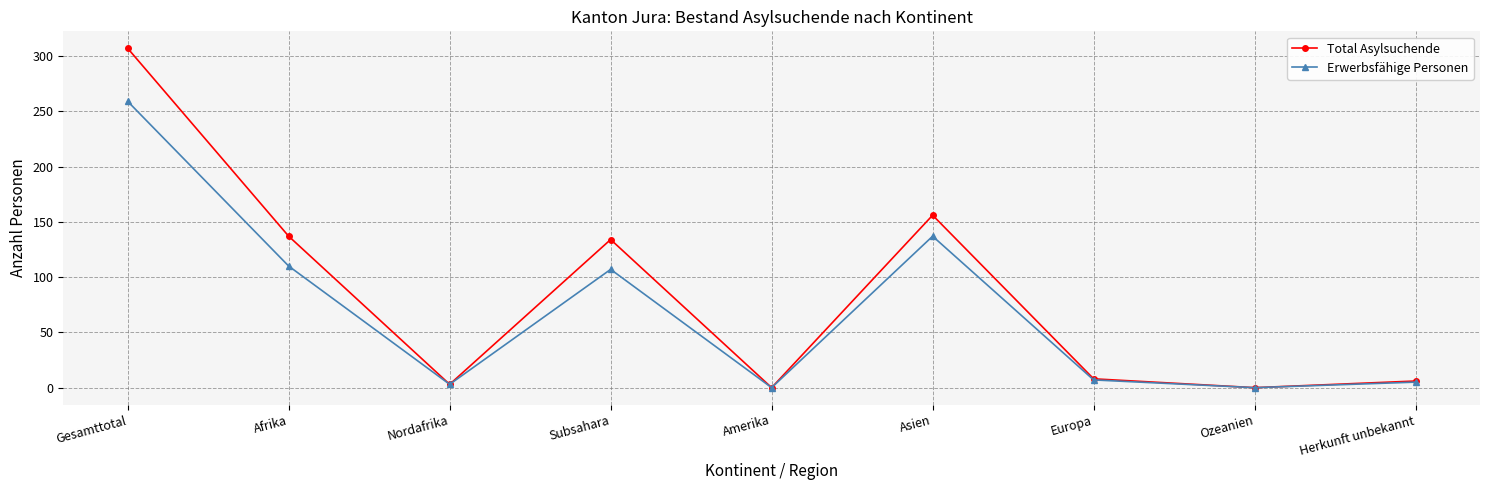

Reading left to right, extract all data points from this chart.

Total Asylsuchende: Gesamttotal=307	Afrika=137	Nordafrika=3	Subsahara=134	Amerika=0	Asien=156	Europa=8	Ozeanien=0	Herkunft unbekannt=6
Erwerbsfähige Personen: Gesamttotal=259	Afrika=110	Nordafrika=3	Subsahara=107	Amerika=0	Asien=137	Europa=7	Ozeanien=0	Herkunft unbekannt=5